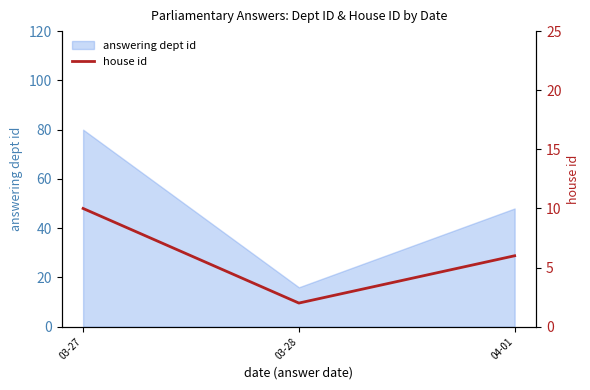

What position from the left is 03-27?

1